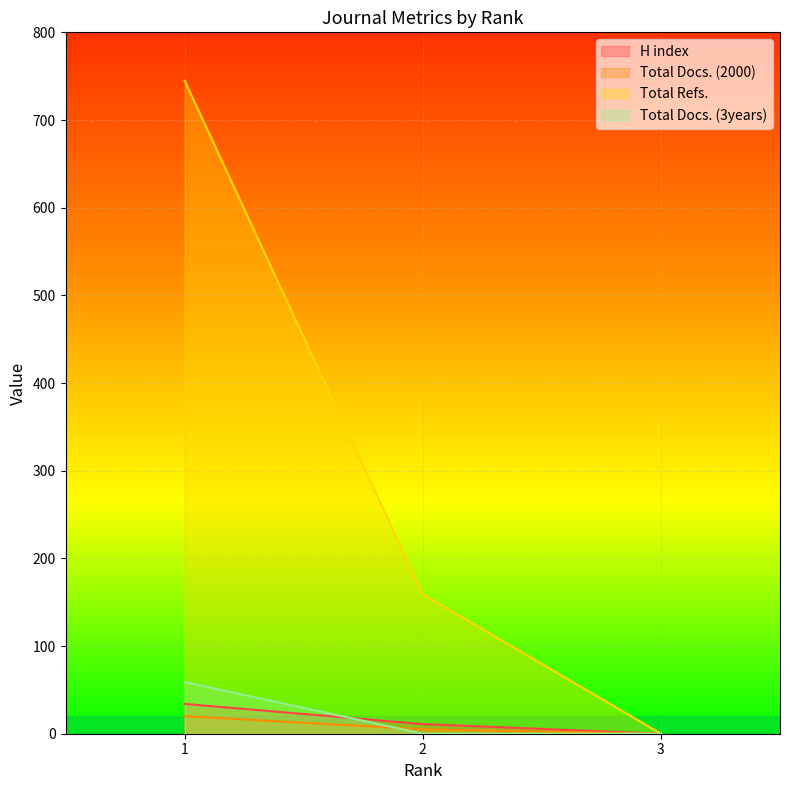

Which category has the highest value in the Total Docs. (3years) series?

1